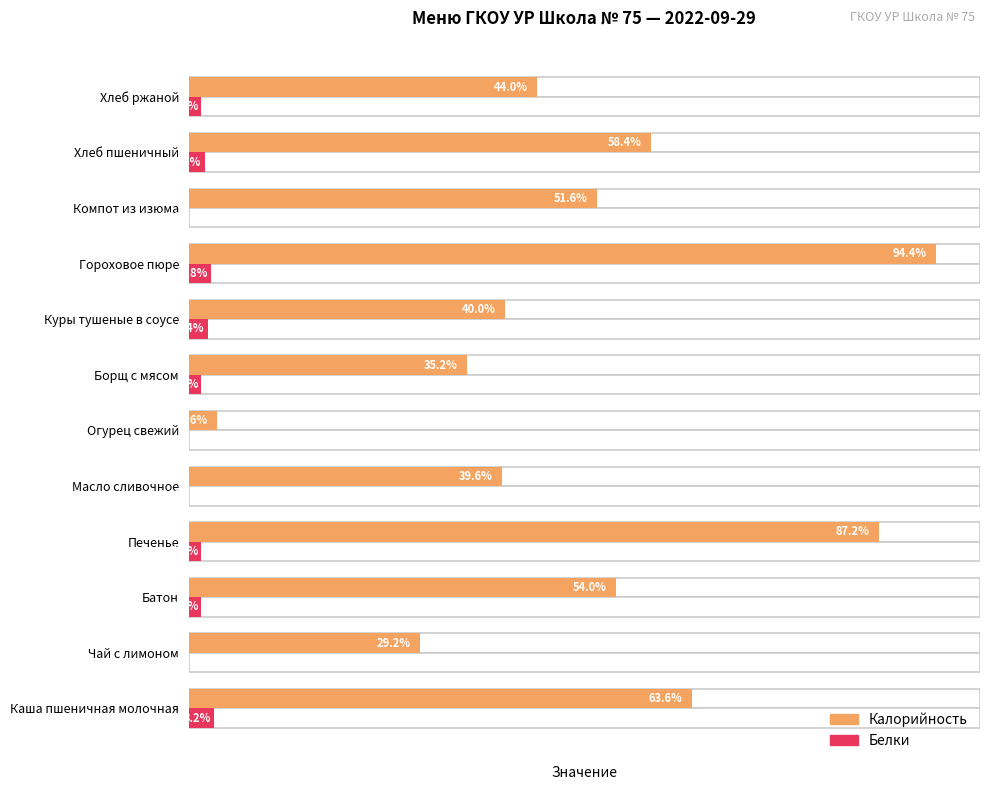

What is the value of the Калорийность bar at the 4th from the left?

218